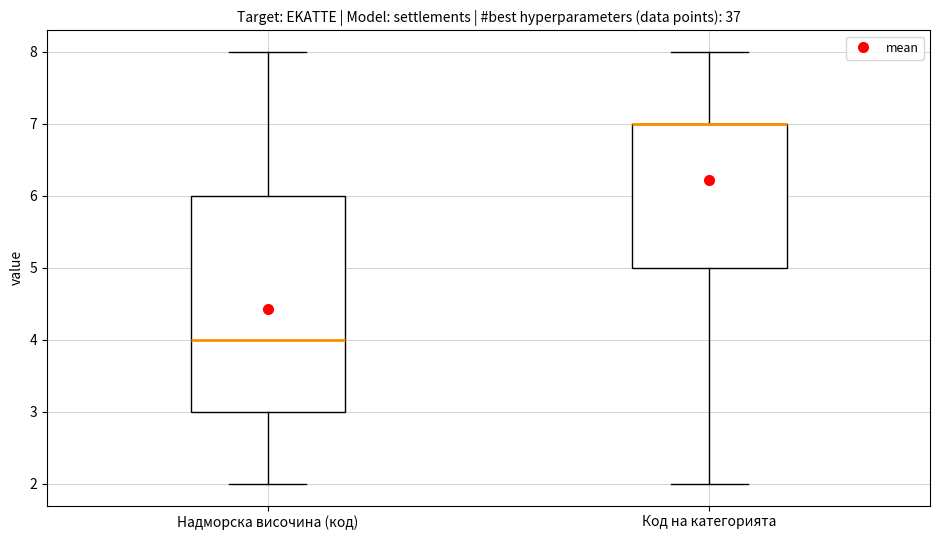

Where is the lower edge of the box for Надморска височина (код) on the y-axis? The values are not printed on the chart, so give them approximately, as read against the axis.

3